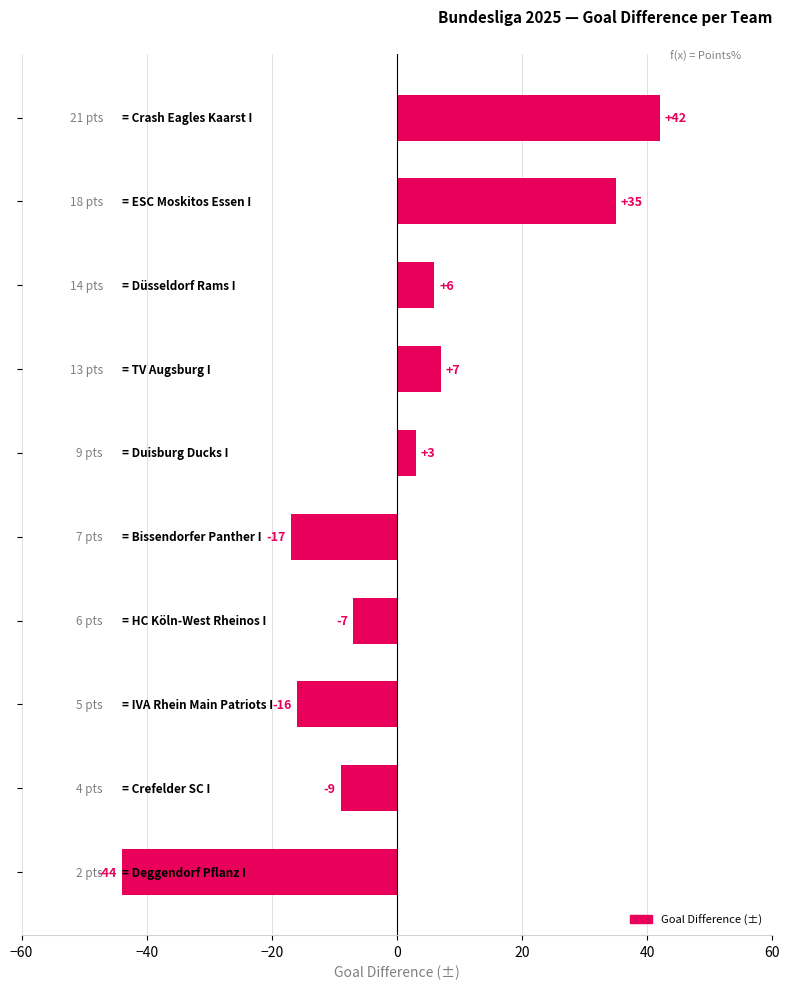

What is the difference between the second highest and second lowest values?

52